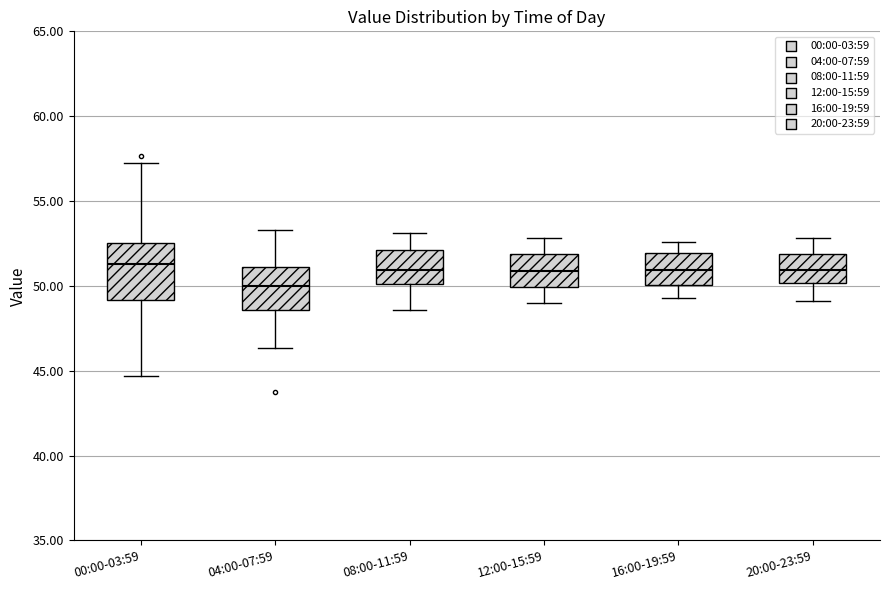

Reading left to right, read every box against the y-axis: the position of its median line, the range the box covers, and the ends of its whiskers. The values are not printed on the chart, so give them approximately, as read against the axis.

00:00-03:59: median 51.5, box 49.0 to 52.5, whiskers 44.5 to 57.5
04:00-07:59: median 50.0, box 48.5 to 51.0, whiskers 46.5 to 53.5
08:00-11:59: median 51.0, box 50.0 to 52.0, whiskers 48.5 to 53.0
12:00-15:59: median 51.0, box 50.0 to 52.0, whiskers 49.0 to 53.0
16:00-19:59: median 51.0, box 50.0 to 52.0, whiskers 49.5 to 52.5
20:00-23:59: median 51.0, box 50.0 to 52.0, whiskers 49.0 to 53.0